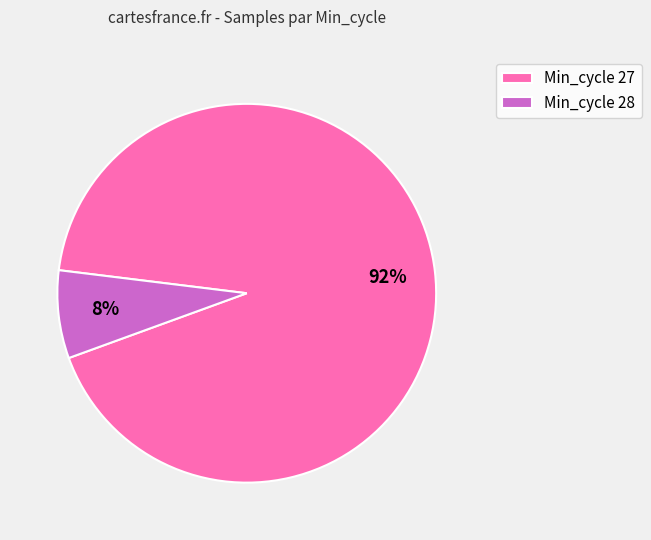

Between Min_cycle 27 and Min_cycle 28, which is larger?

Min_cycle 27